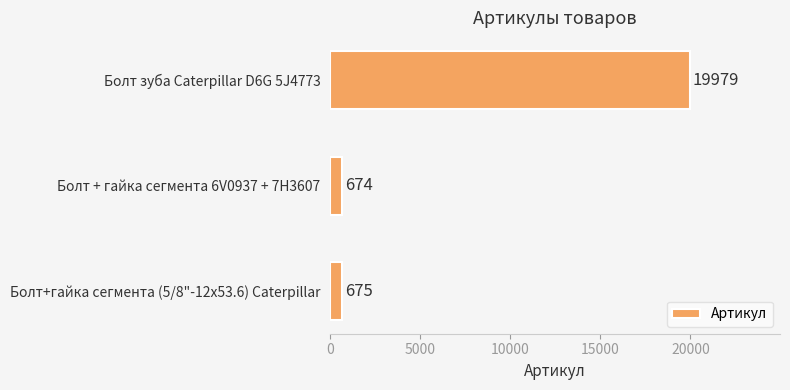

Is it true that the value at Болт зуба Caterpillar D6G 5J4773 is 31221?

False